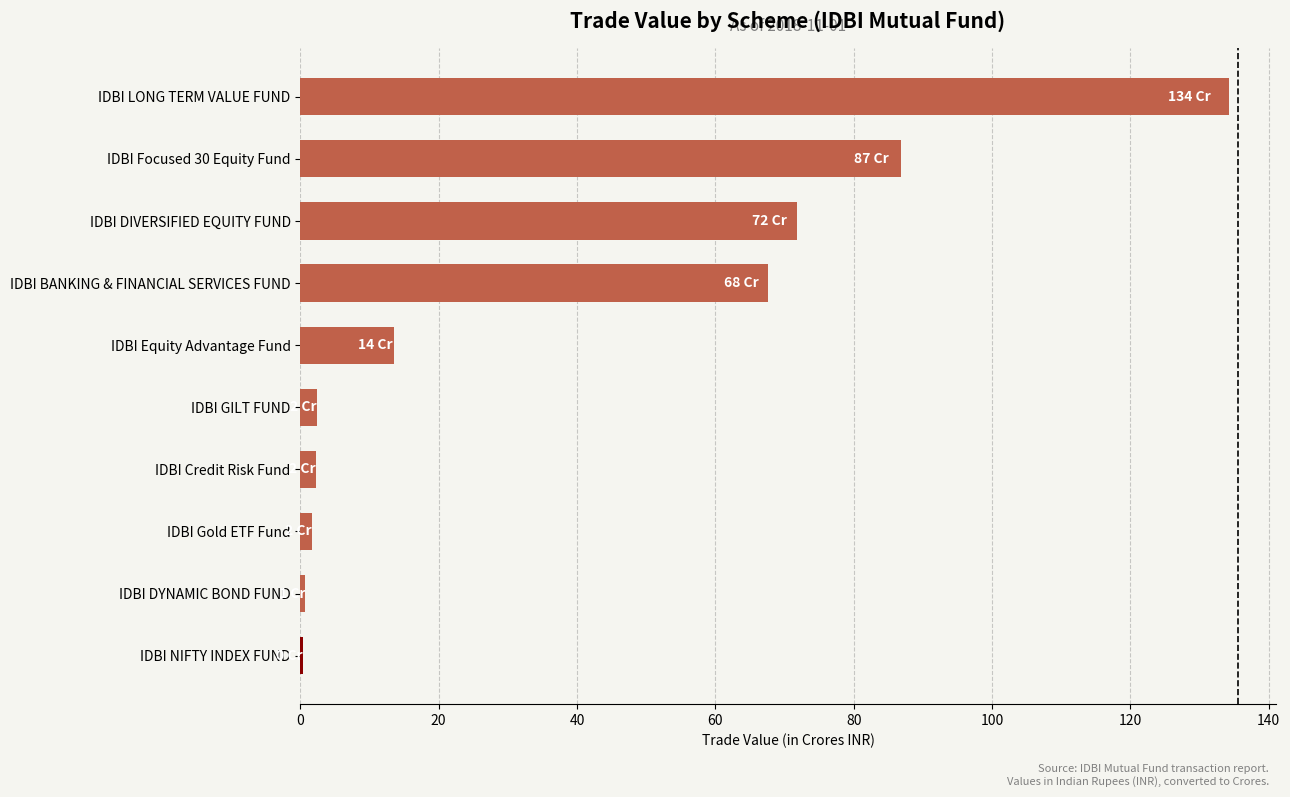

Which has a higher value, IDBI BANKING & FINANCIAL SERVICES FUND or IDBI DYNAMIC BOND FUND?

IDBI BANKING & FINANCIAL SERVICES FUND